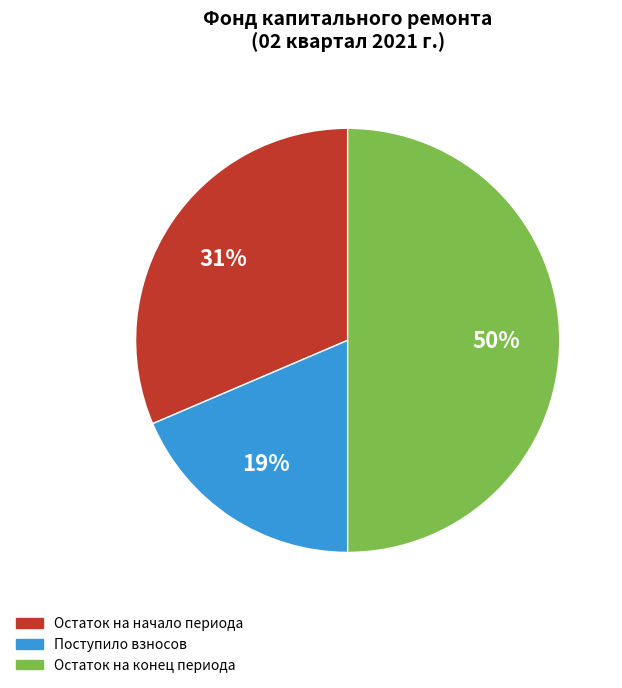

How many slices are in this pie chart?

3